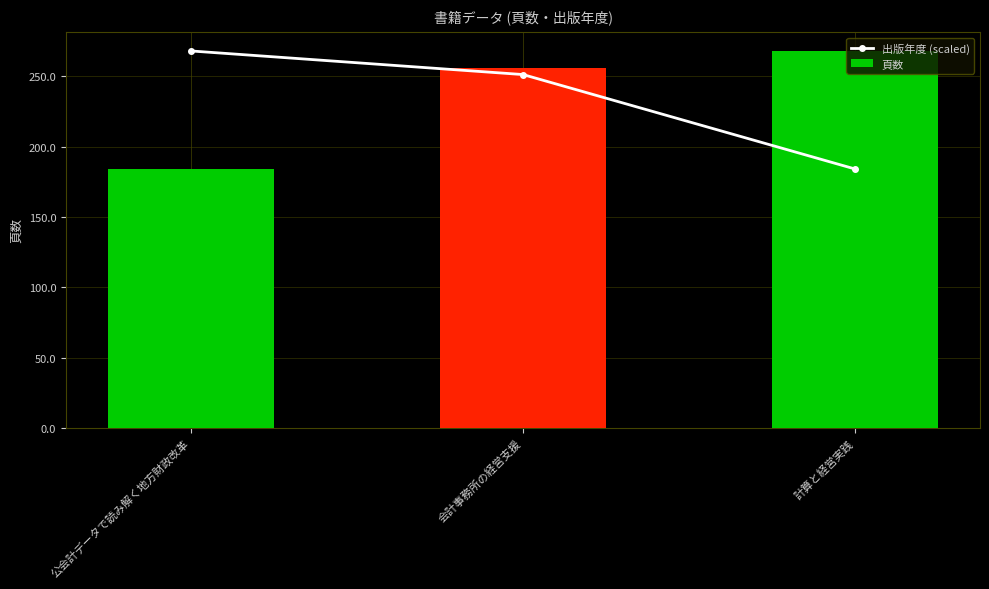

How many distinct data groups are displayed?

2